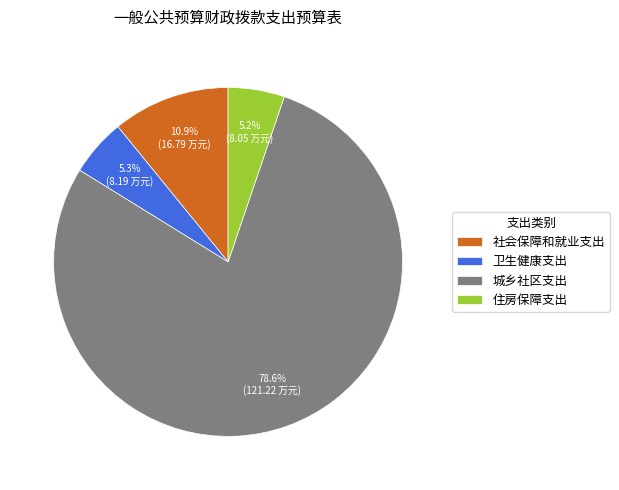

Is the sum of 社会保障和就业支出 and 住房保障支出 greater than half?

No